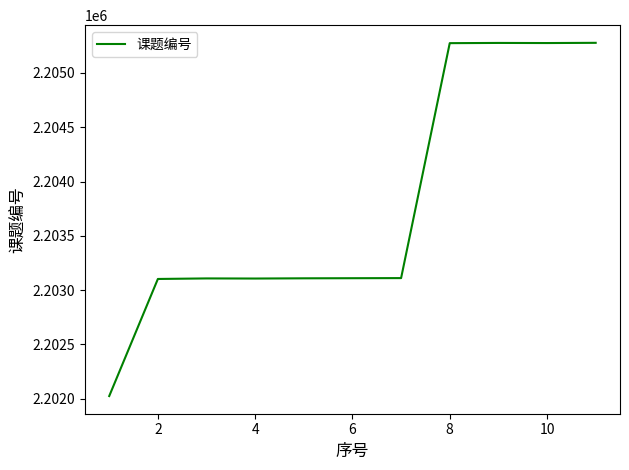

What is the greatest value displayed?

2205278